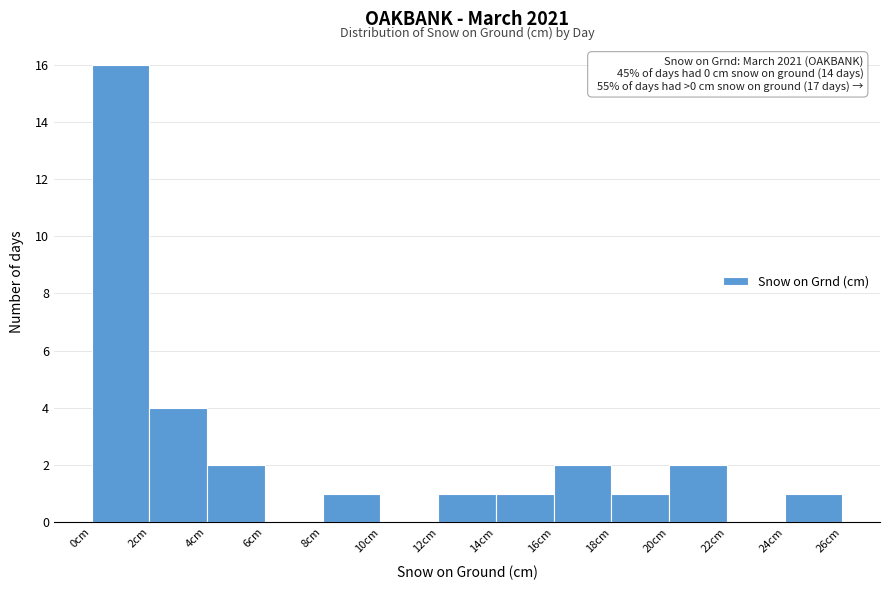

Over which range of the x-axis is the bar tallest?

0 to 2